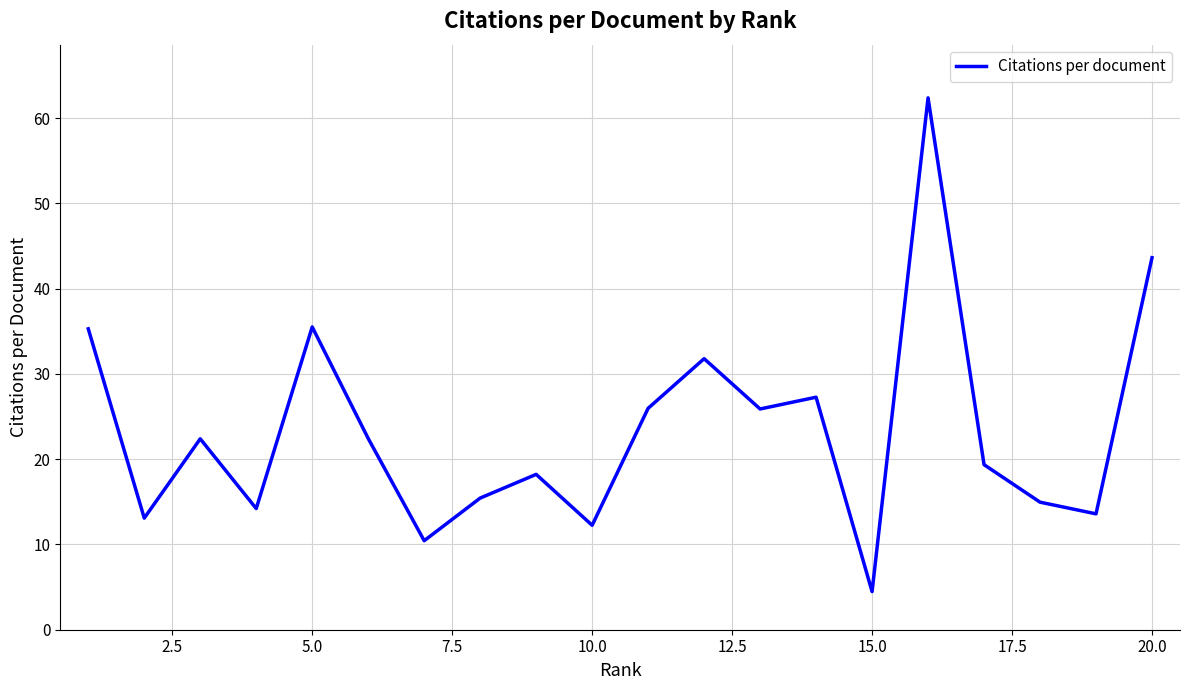

Does the chart have visible grid lines?

Yes